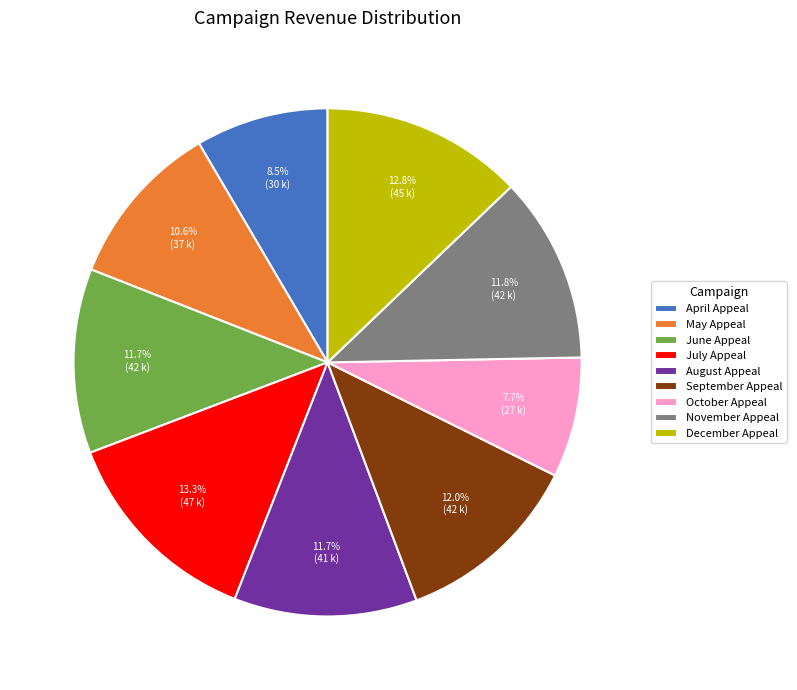

Is the sum of June Appeal and May Appeal greater than half?

No